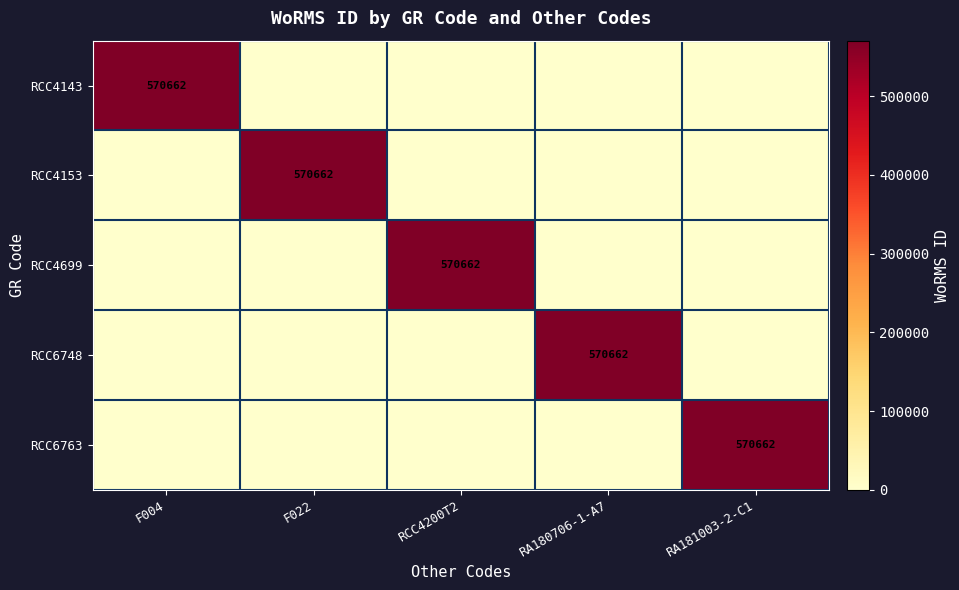

The value of RCC6763 at RA181003-2-C1 is 743296. True or false?

False